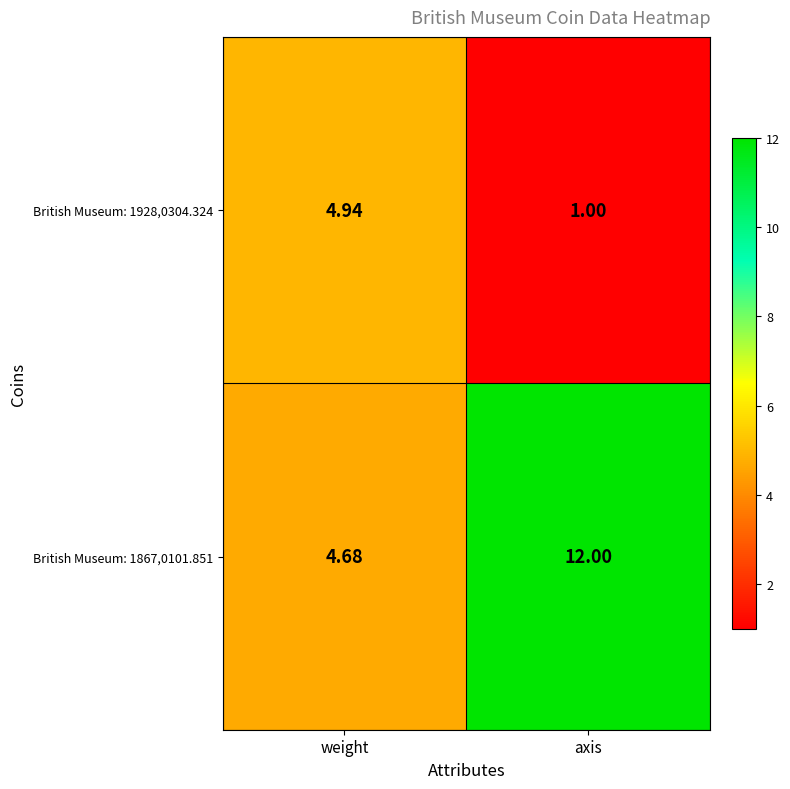

Rank the categories by British Museum: 1867,0101.851 value from highest to lowest.

axis, weight